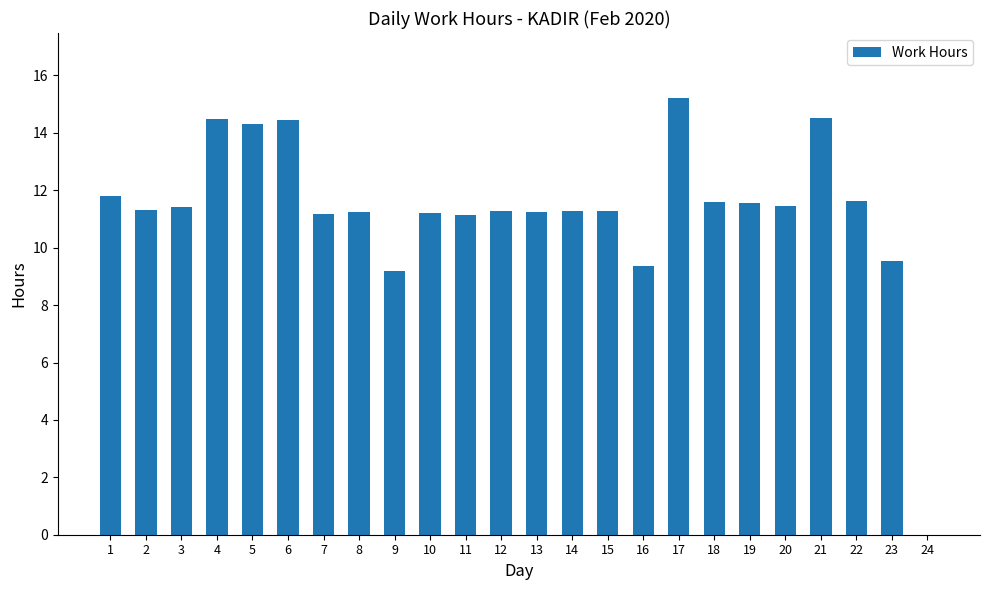

What is the ratio of the value at 10 to the value at 1?

0.9